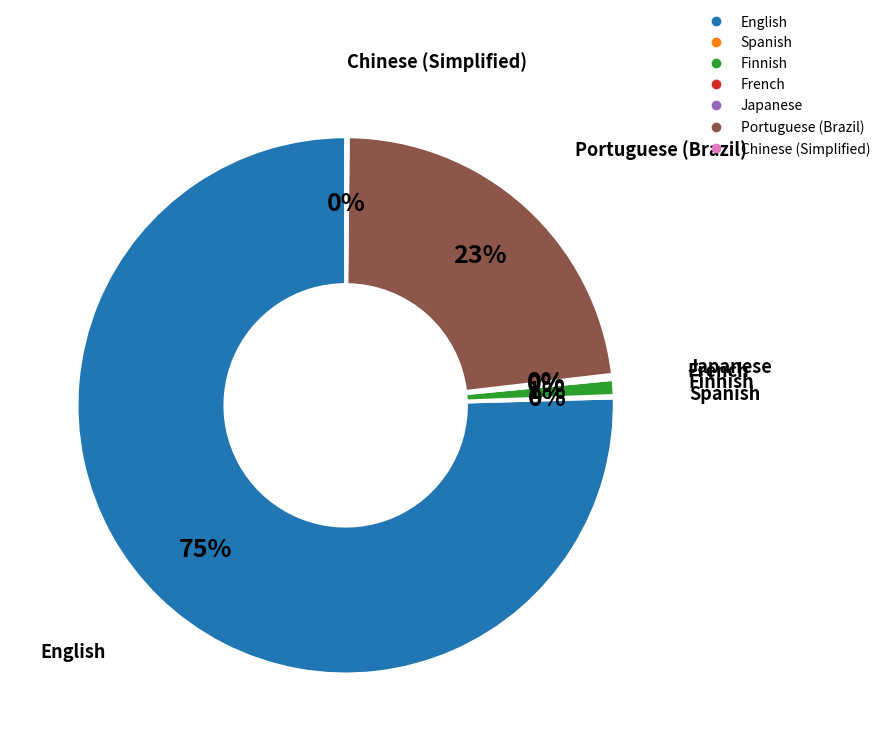

The English slice represents 62% of the pie. True or false?

False